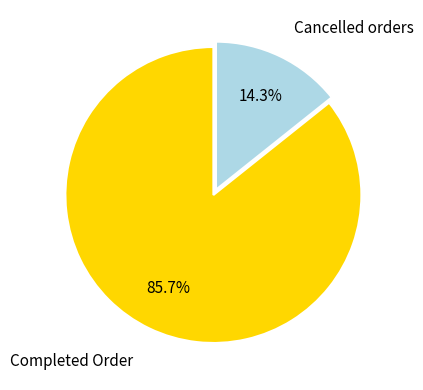

Does any single category account for the majority?

Yes